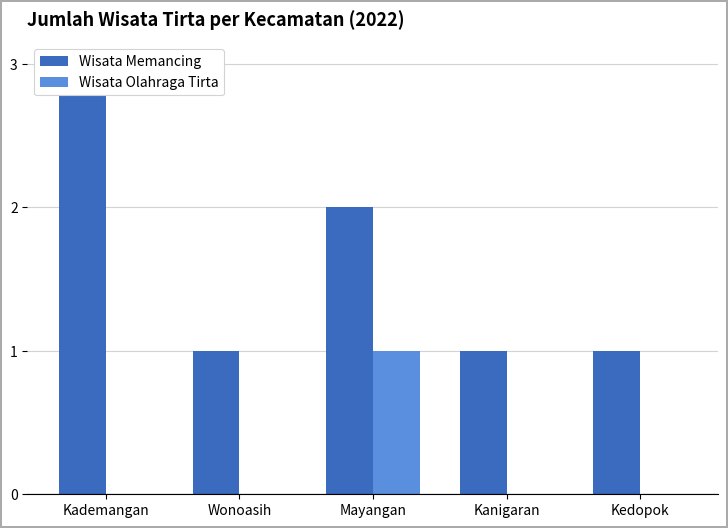

Is it true that Wisata Memancing equals 5 at Kademangan?

False